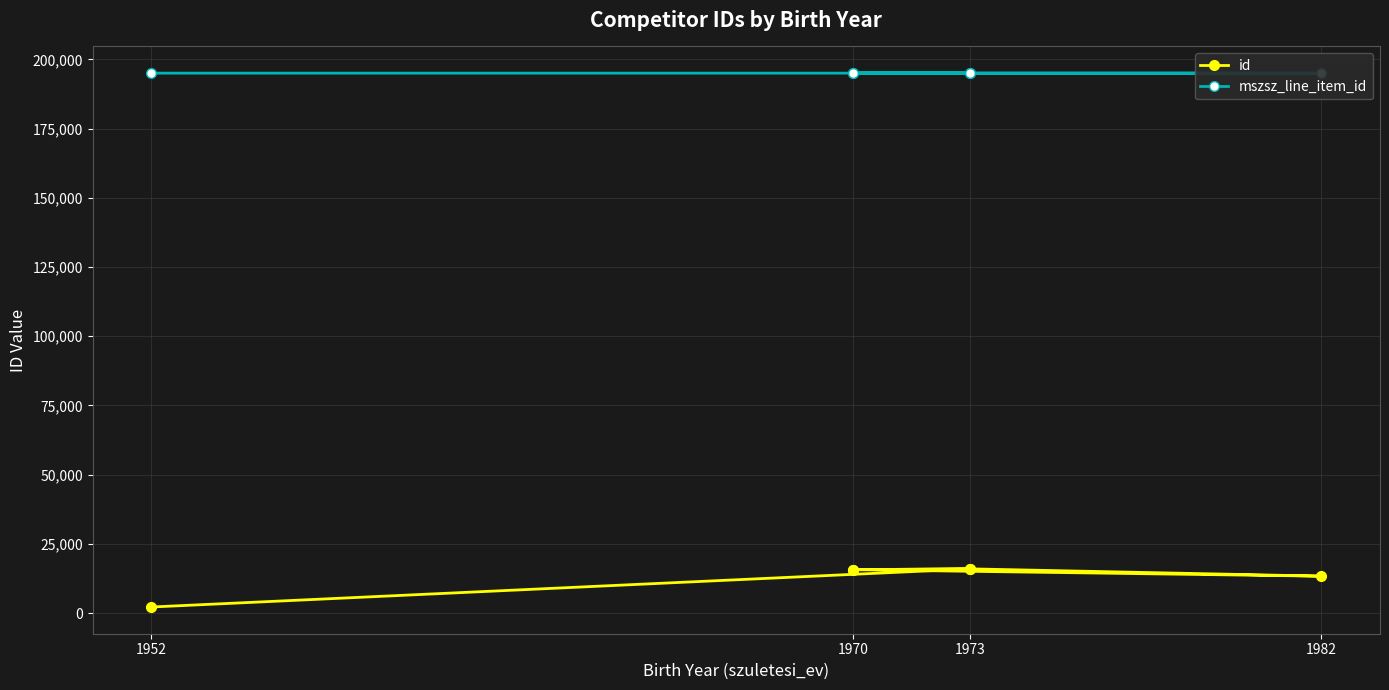

What is the sum of all mszsz_line_item_id values?

1170279